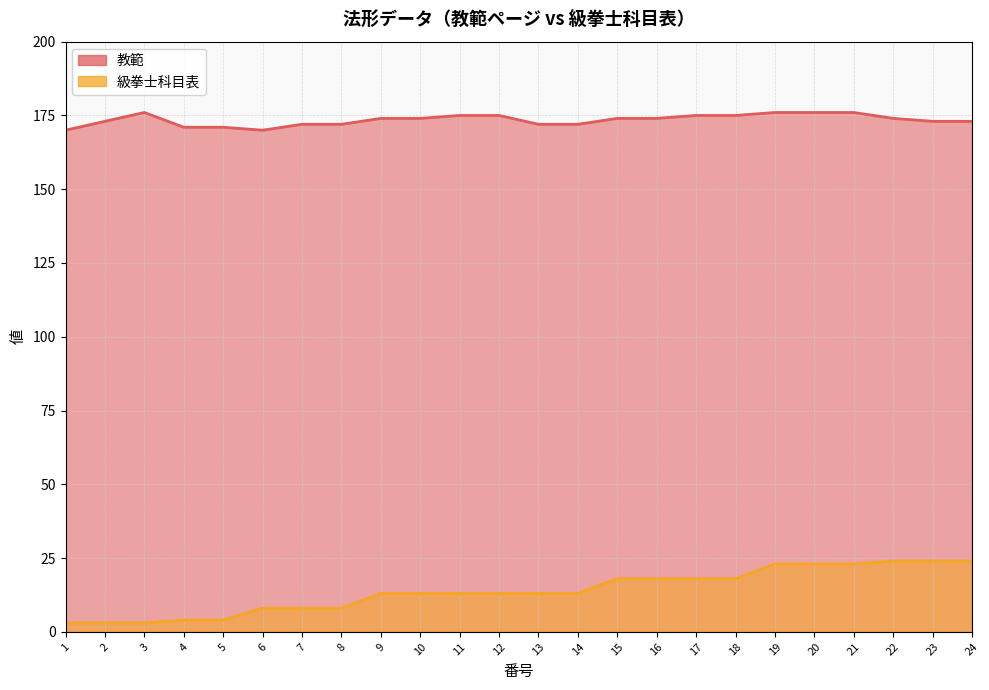

In 教範, how many points are higher than both neighbors (excluding endpoints)?

1